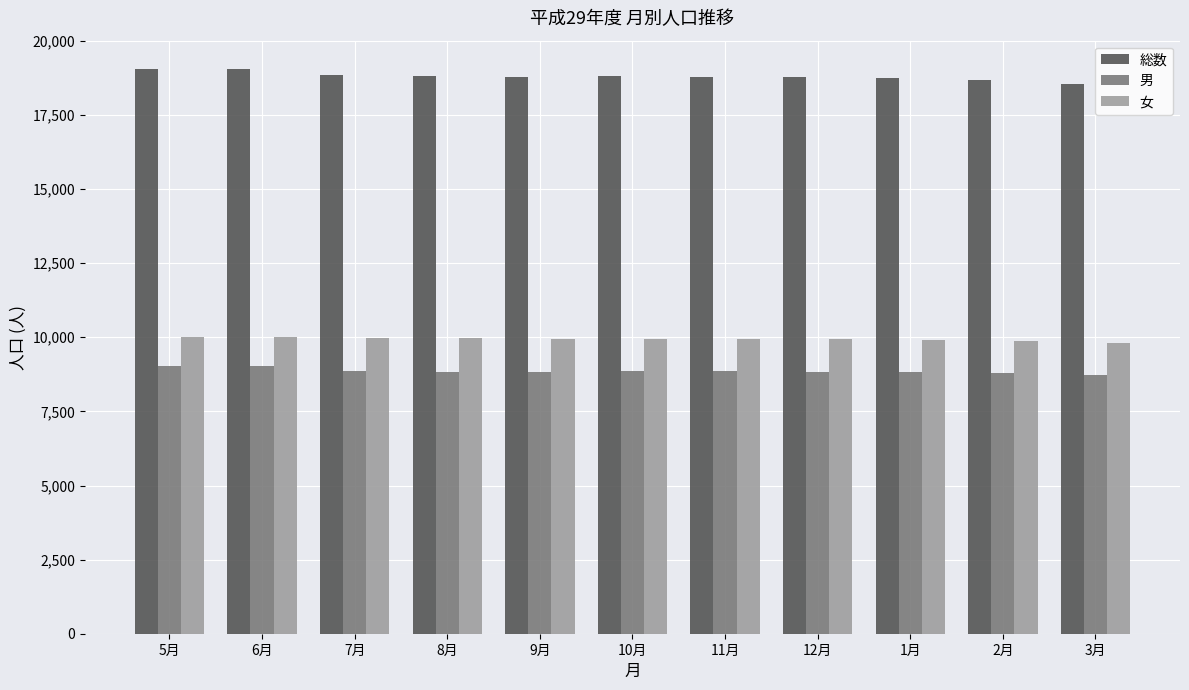

At how many categories does at least one series exceed 9981?

11